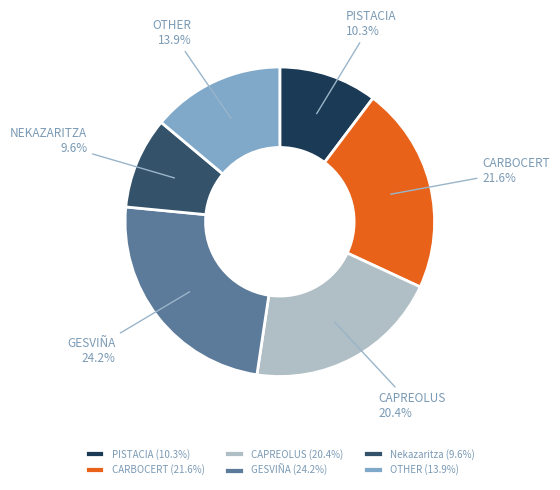

Rank the categories by value from highest to lowest.

GESVIÑA (24.2%), CARBOCERT (21.6%), CAPREOLUS (20.4%), OTHER (13.9%), PISTACIA (10.3%), Nekazaritza (9.6%)